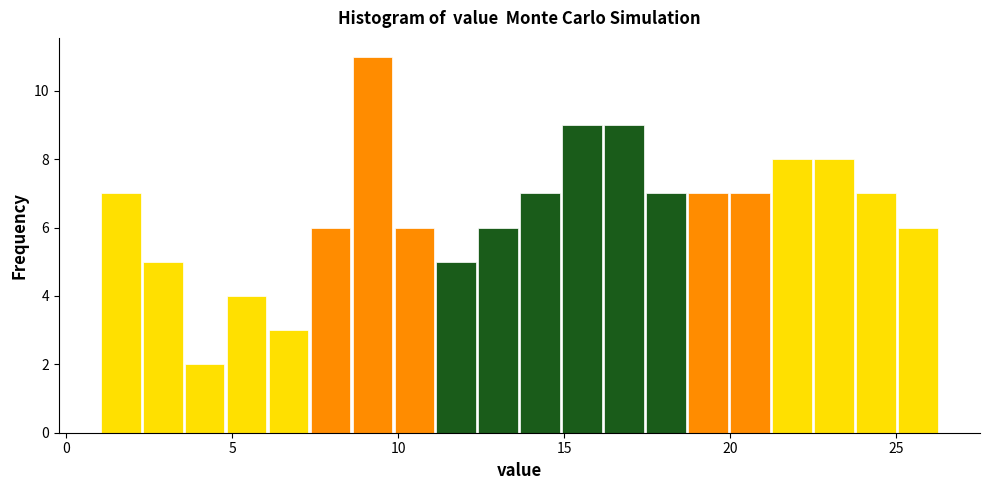

Around what value on the x-axis is the tallest bar? Give the approximate position of its centre, as read against the axis.

9.0